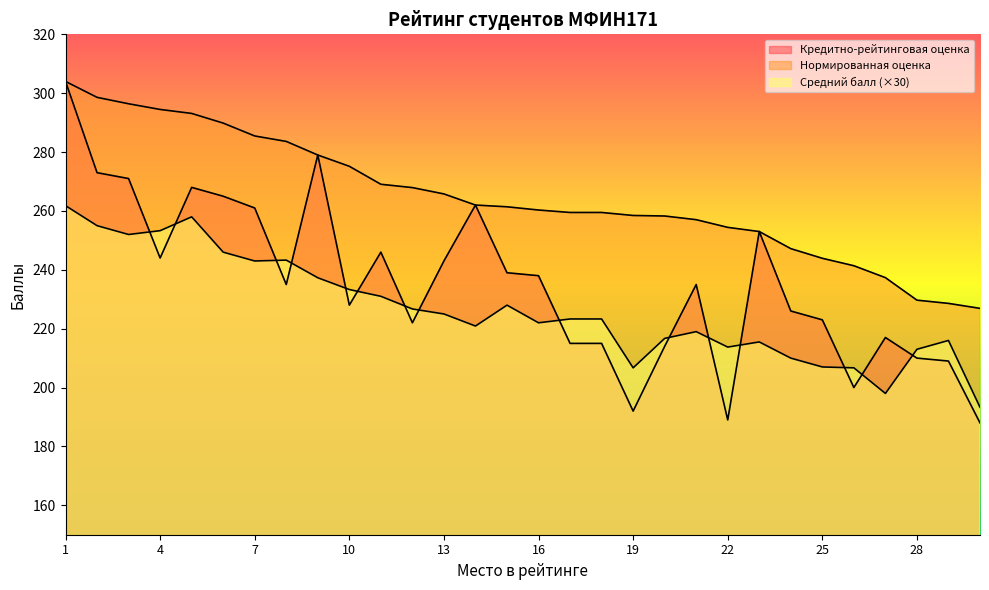

True or false: Средний балл (×30) and Нормированная оценка intersect in this chart.

False